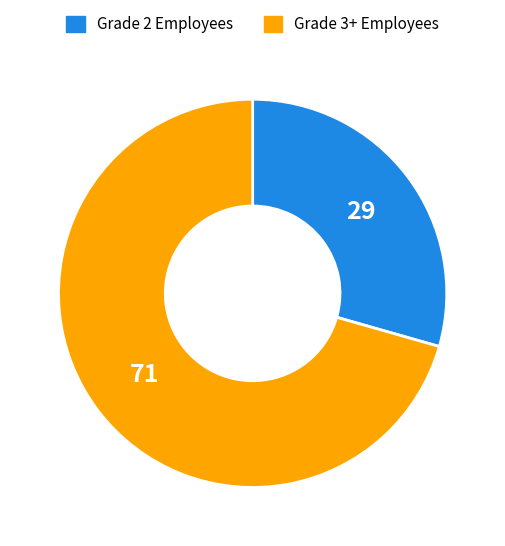

Does any single category account for the majority?

Yes